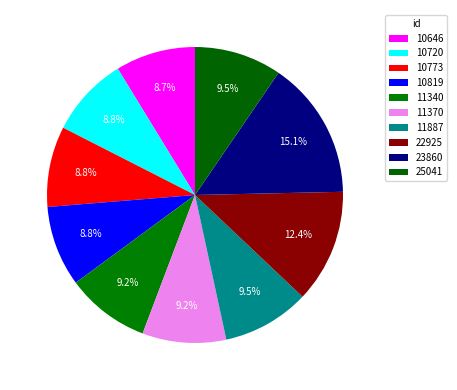

To the nearest percent, what percentage of the pie is 22925?

12%